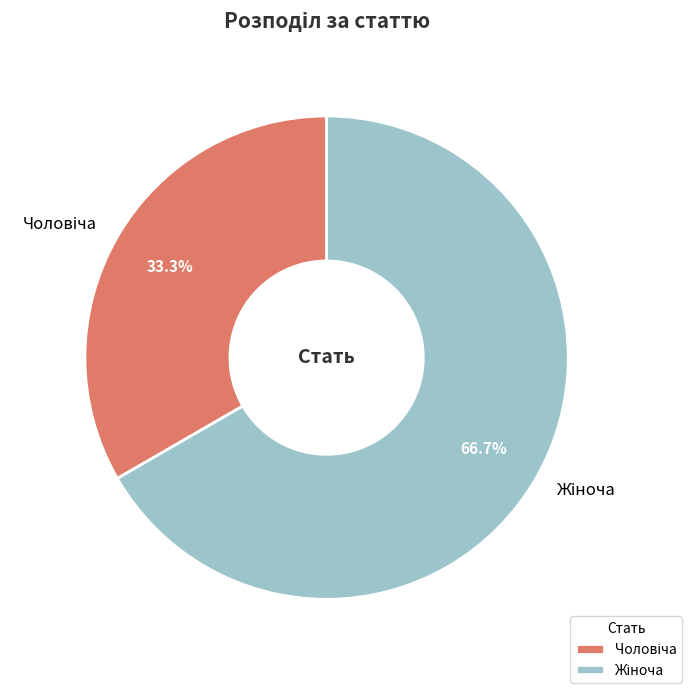

Does any single category account for the majority?

Yes